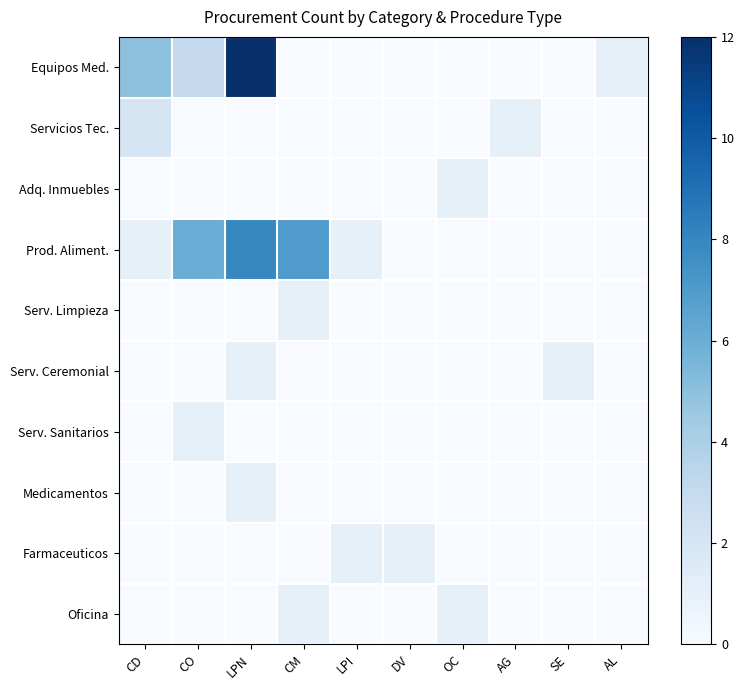

At how many categories does at least one series exceed 9?

1